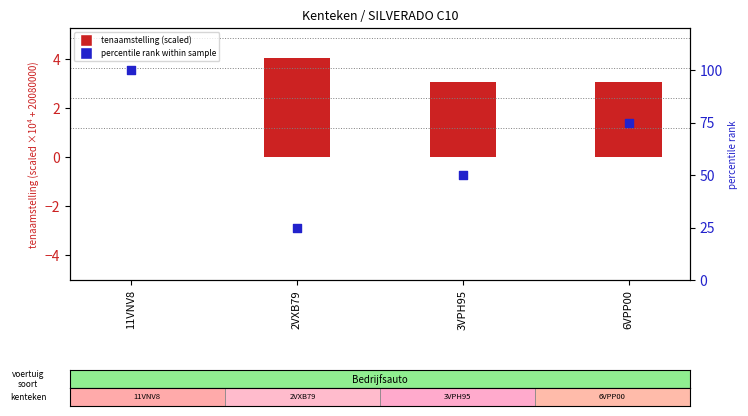

What are all the series names shown in the legend?

tenaamstelling (scaled), percentile rank within sample